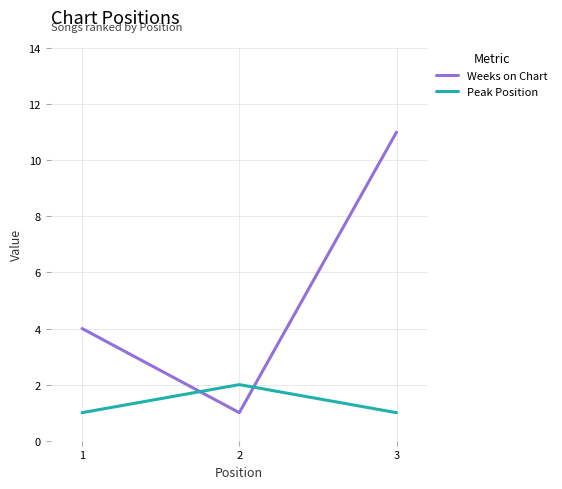

Is this an area chart (filled region under the line)?

No